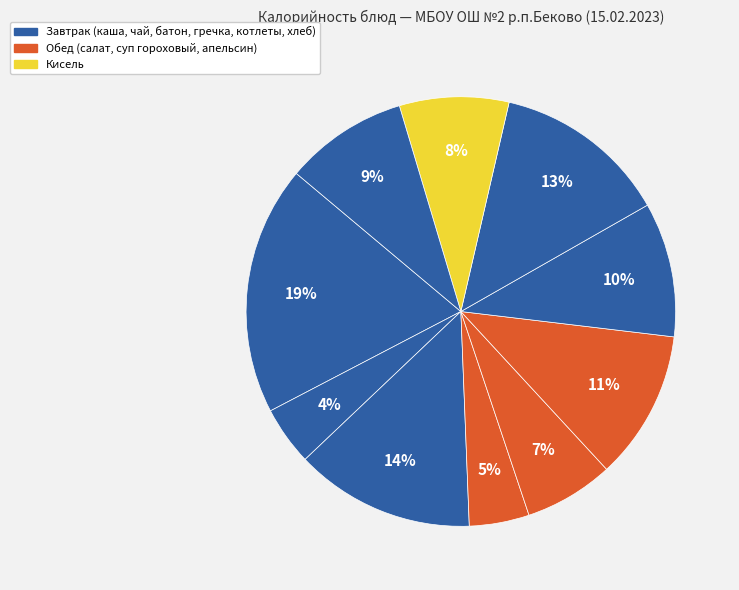

Which slice is the largest?

каша геркулесовая